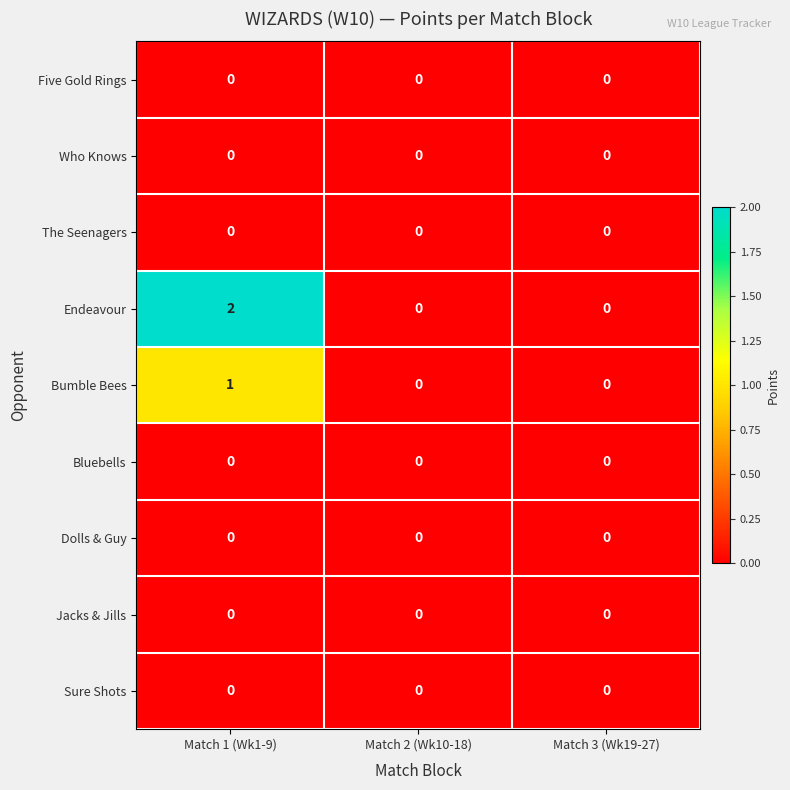

True or false: The Seenagers has a value of 0 at Match 3 (Wk19-27).

True